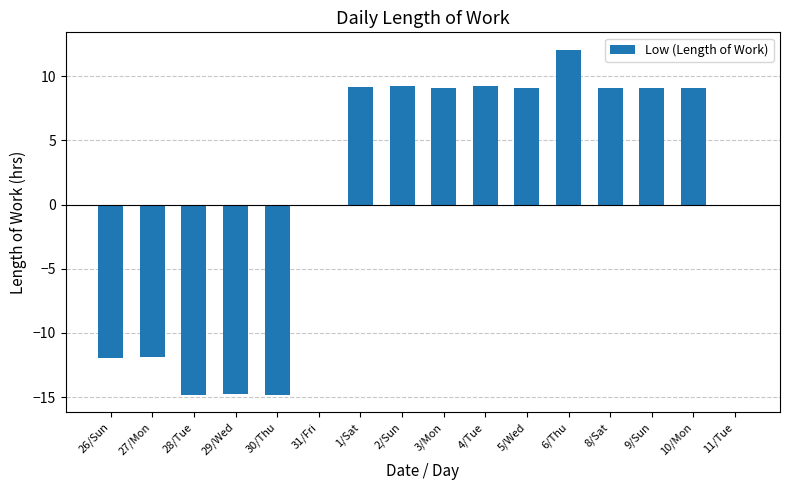

Which has a higher value, 9/Sun or 29/Wed?

9/Sun